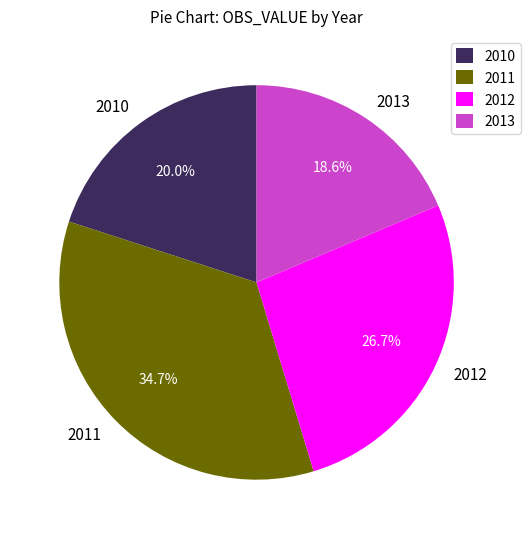

Is there a majority slice in this chart?

No